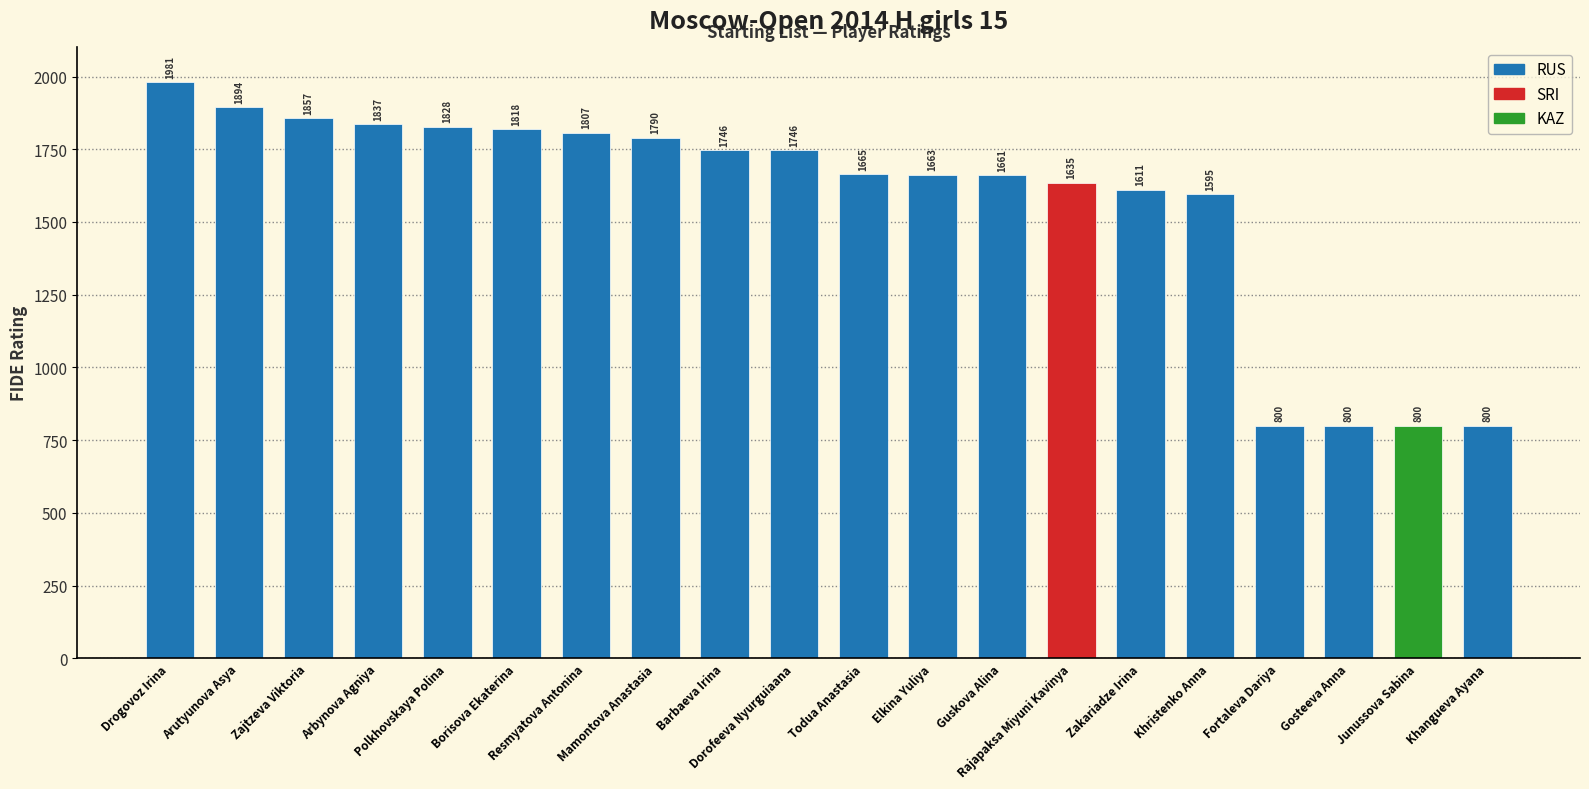

What is the label of the 20th bar from the left?

Khangueva Ayana